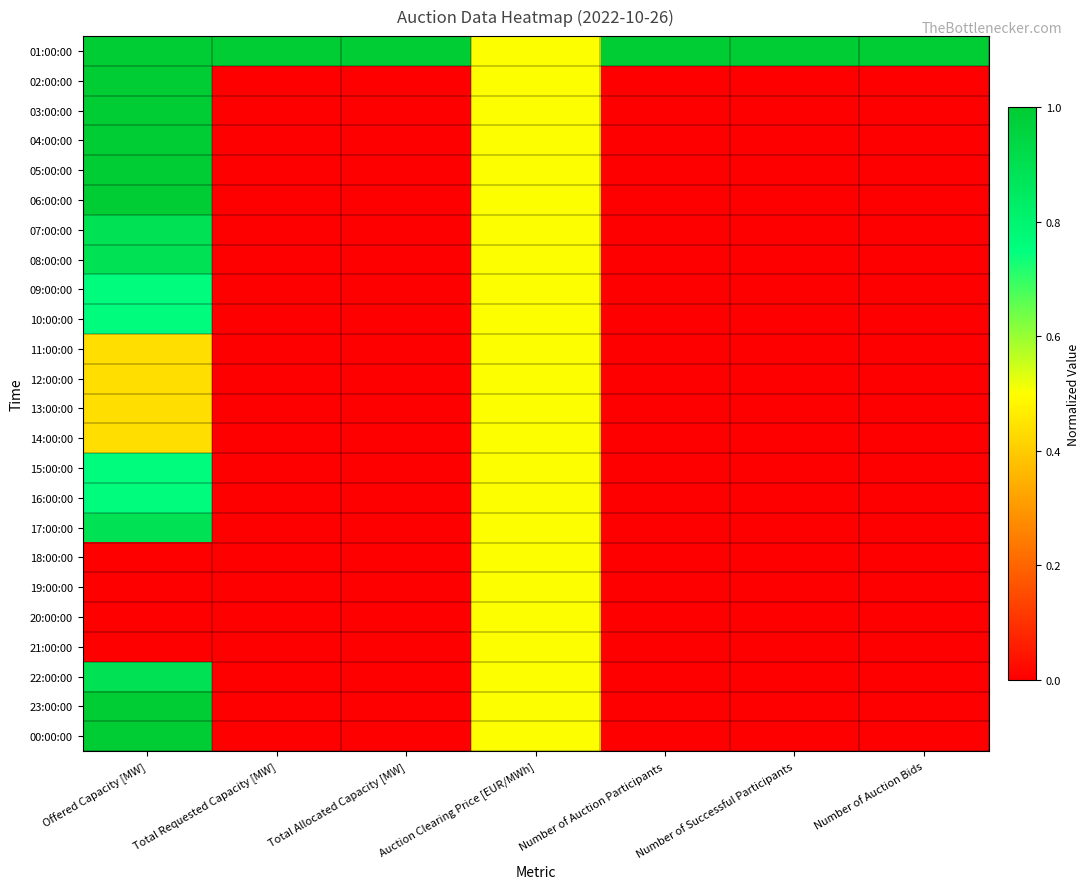

Which label corresponds to the smallest value in the chart?

Total Requested Capacity [MW]